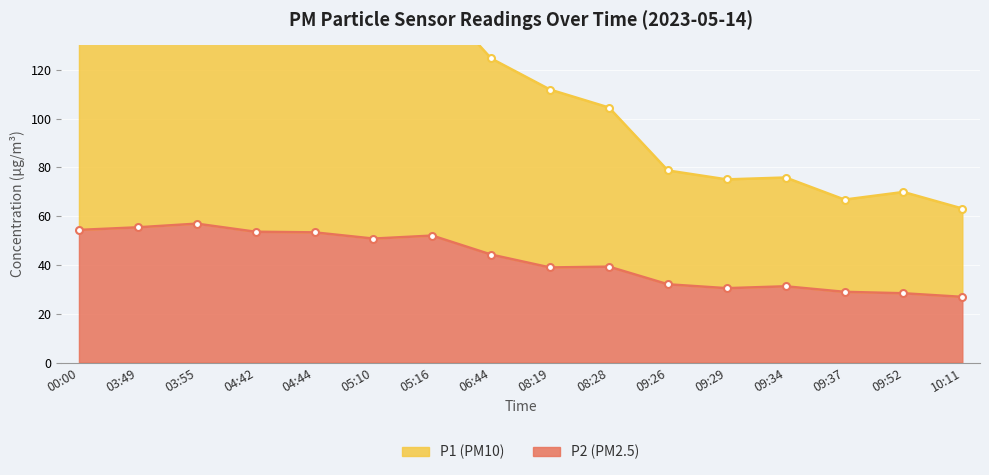

True or false: P2 has a value of 26.9 at 10:11.

True